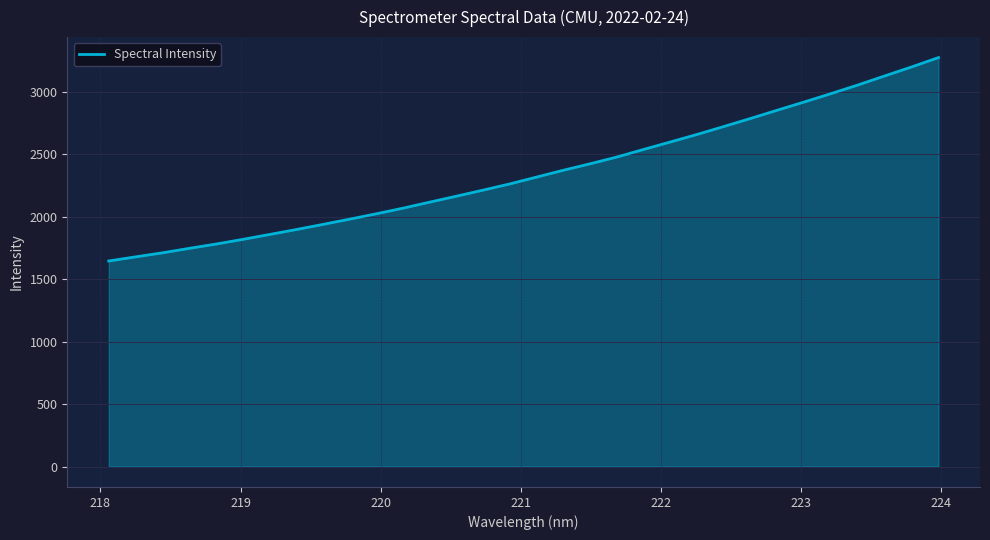

Reading left to right, extract all data points from this chart.

1645.1	1677.9	1710.1	1745.9	1780.4	1817.8	1857.1	1896.7	1938.1	1980.1	2023.2	2068.4	2116.9	2164.6	2213.3	2263.2	2318.1	2372.5	2424.2	2478.6	2539.4	2599.0	2659.6	2723.1	2787.7	2853.8	2919.1	2985.9	3054.6	3127.0	3198.6	3273.2